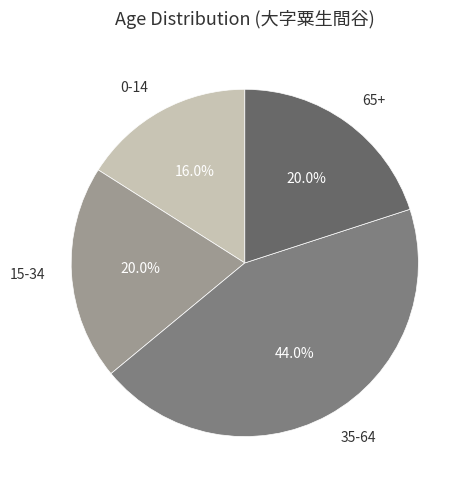

Do 15-34 and 35-64 together represent more than half of the pie?

Yes